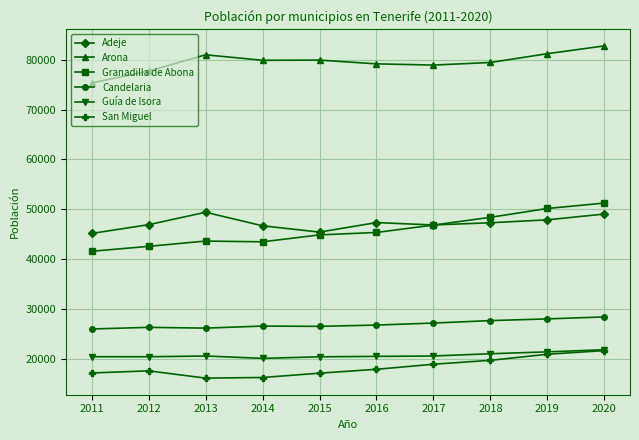

Is it true that Candelaria equals 6328 at 2013?

False